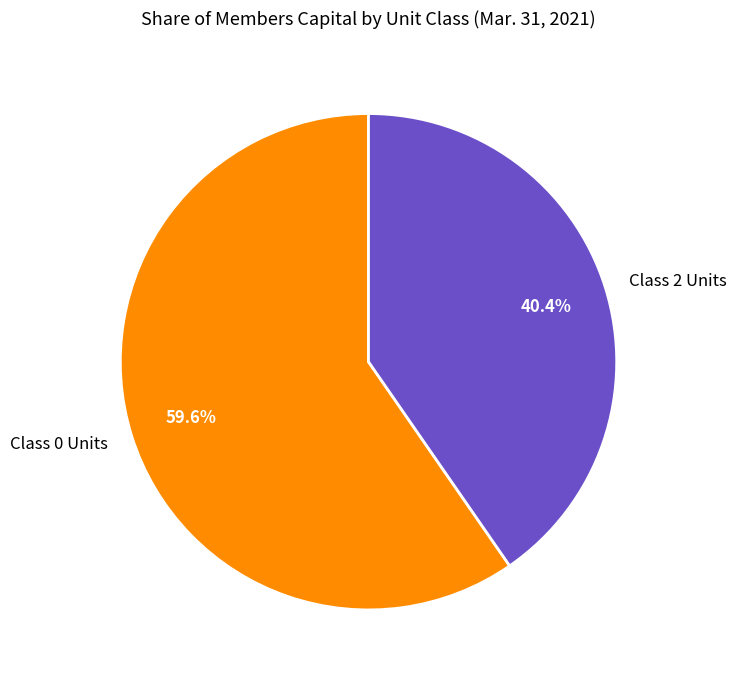

What percentage is the Class 2 Units slice, to the nearest percent?

40%